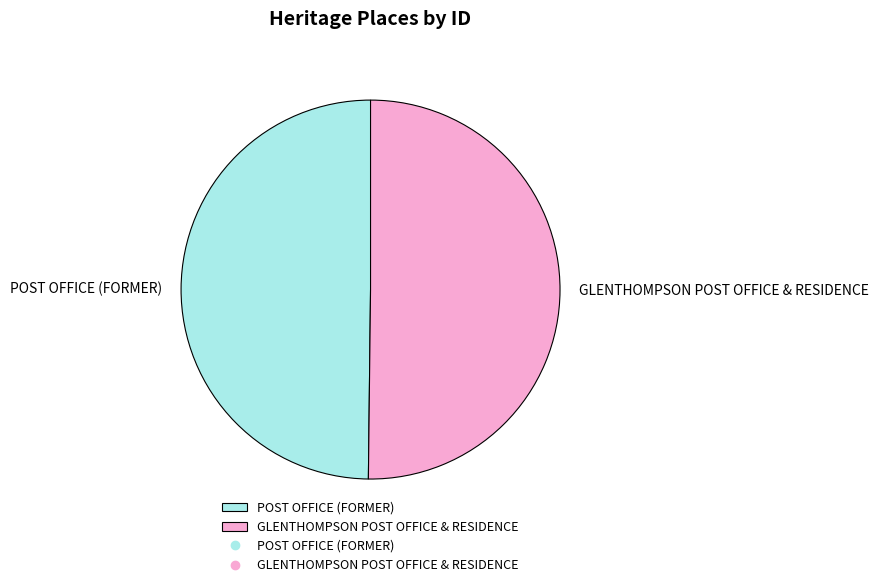

Do GLENTHOMPSON POST OFFICE & RESIDENCE and POST OFFICE (FORMER) together represent more than half of the pie?

Yes